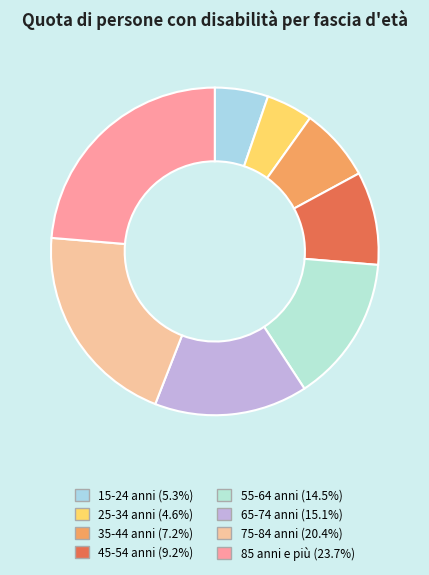

How many segments does this pie chart have?

8